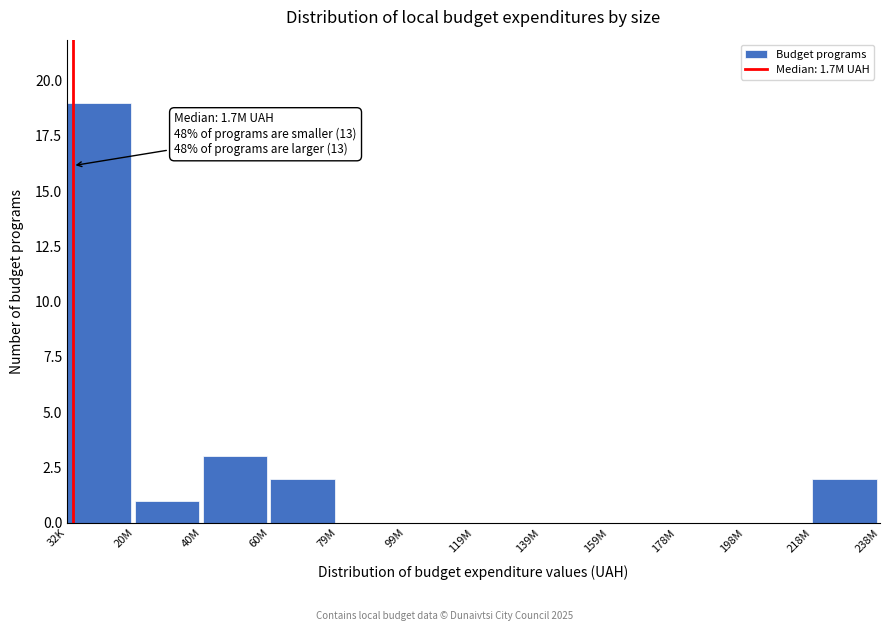

Reading right to left, transcribe all the data shown in this chart.

218M=2	198M=0	178M=0	159M=0	139M=0	119M=0	99M=0	79M=0	60M=2	40M=3	20M=1	32K=19